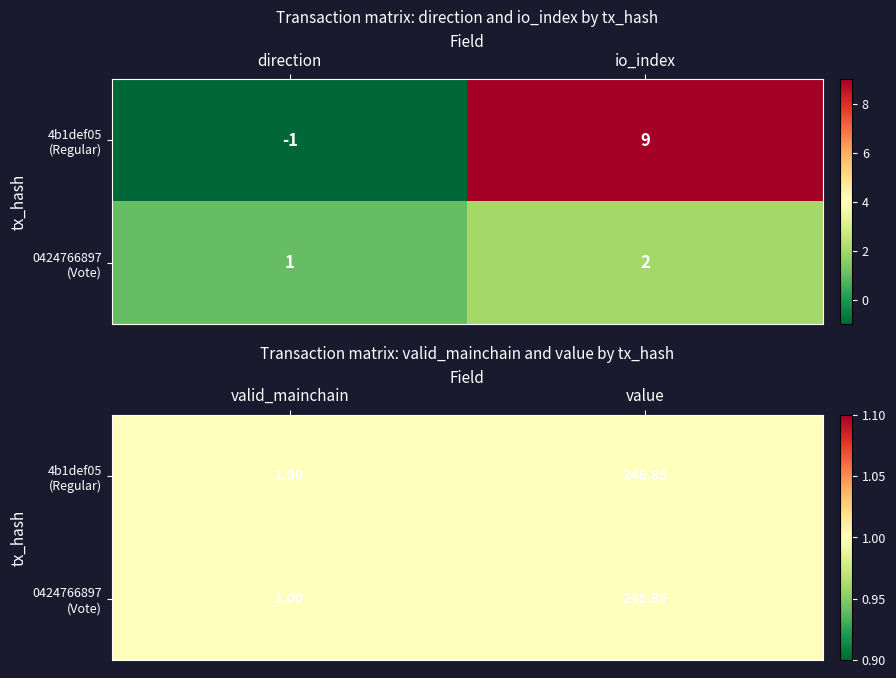

Between 1 and 0, which is larger?

1